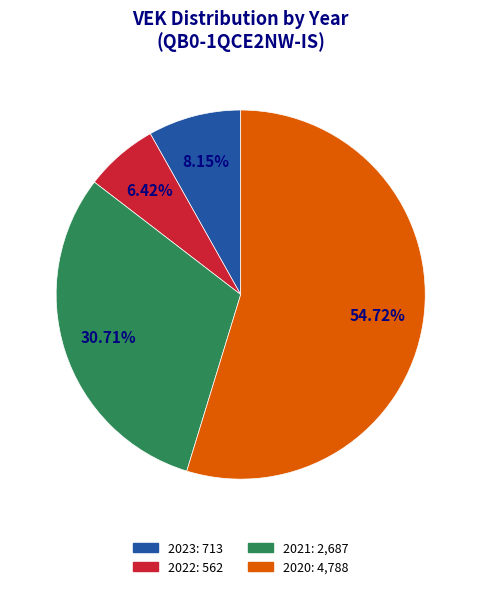

Is there a majority slice in this chart?

Yes